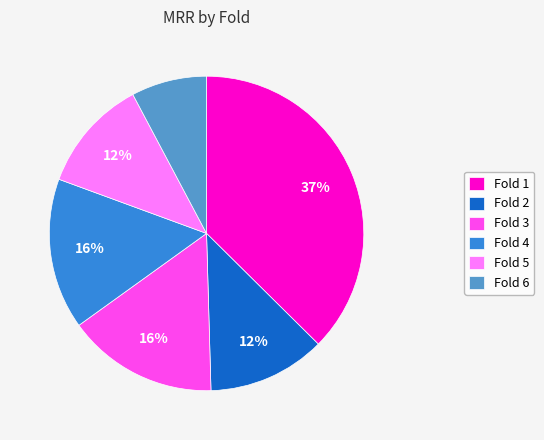

Which slice is the largest?

Fold 1